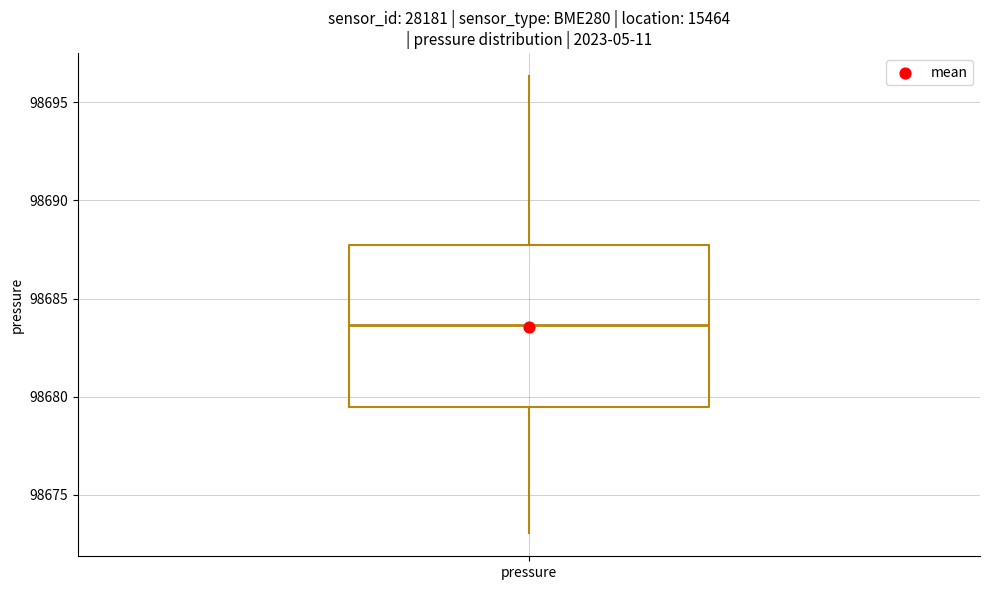

Read this box plot against the y-axis: the position of the median line, the range covered by the box, and the ends of both whiskers. The values are not printed on the chart, so give them approximately, as read against the axis.

median 98683.5, box 98679.5 to 98687.5, whiskers 98673.0 to 98696.5